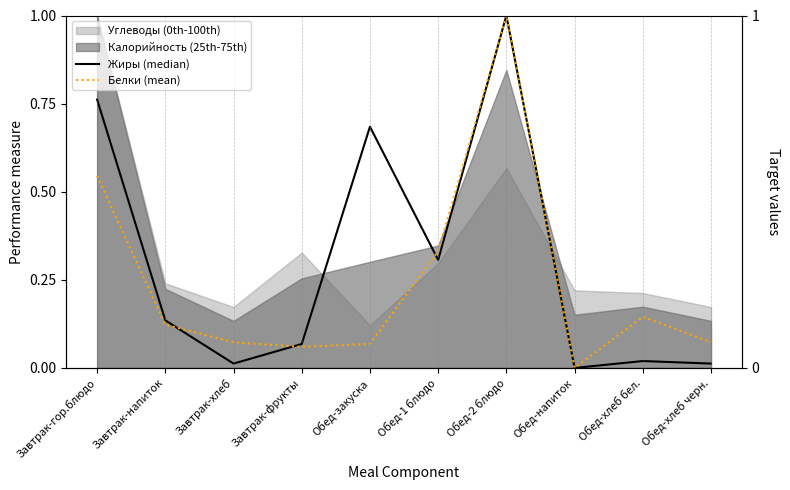

Where is the first local maximum for Белки (mean)?

Обед-2 блюдо